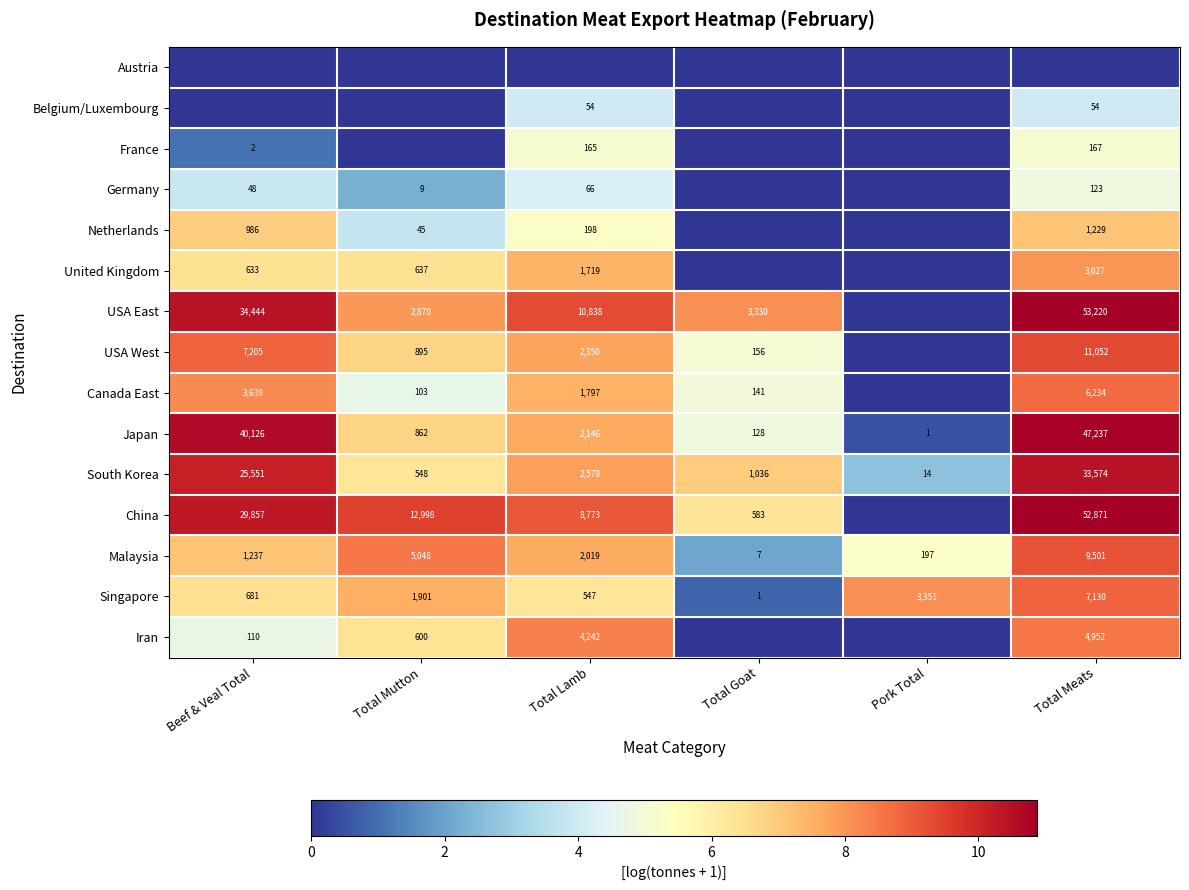

Is it true that South Korea equals 1036 at Total Goat?

True